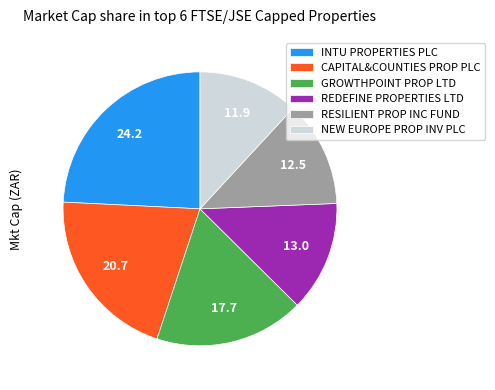

Which category has the biggest portion of the pie?

INTU PROPERTIES PLC